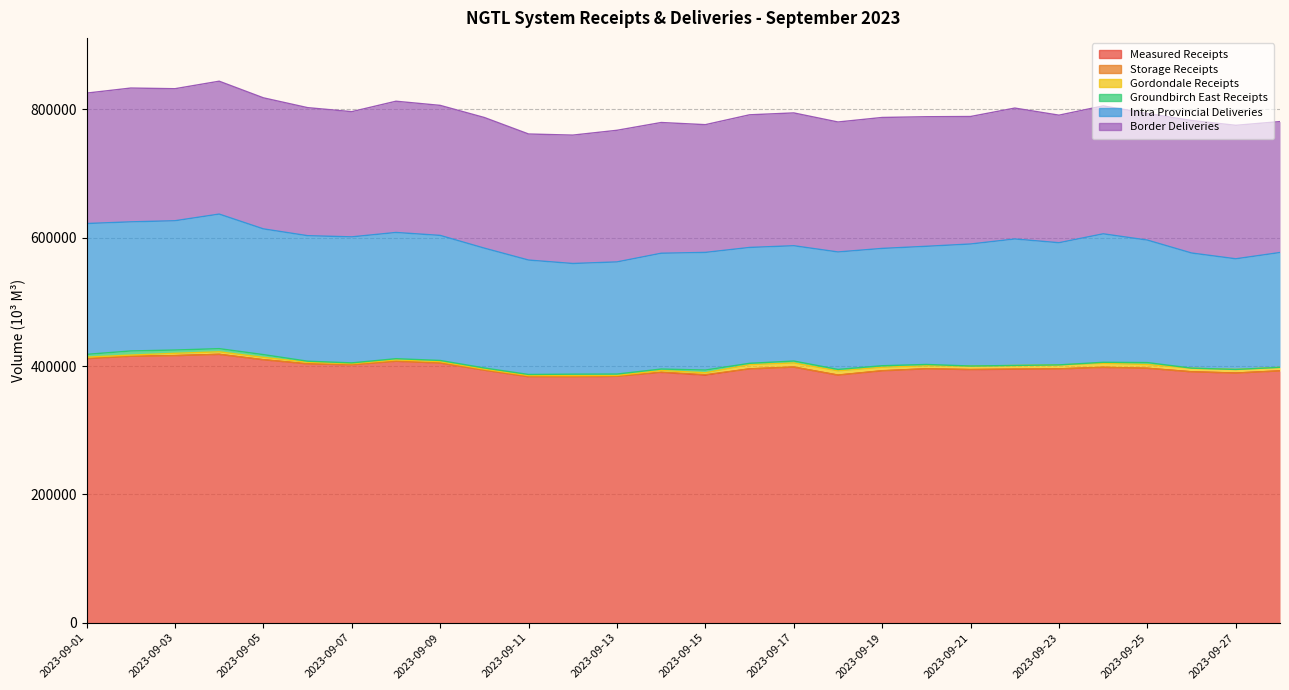

Rank the series by their maximum value, from highest to lowest.

Measured Receipts, Intra Provincial Deliveries, Border Deliveries, Gordondale Receipts, Groundbirch East Receipts, Storage Receipts